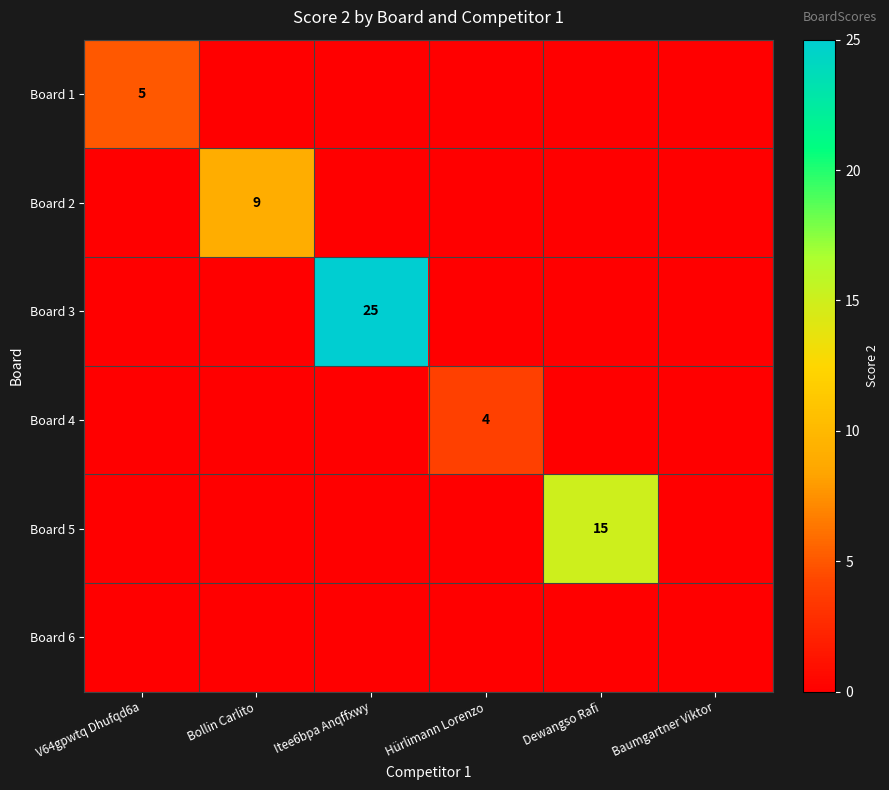

The Board 3 series shows 25 at Itee6bpa Anqffxwy. True or false?

True